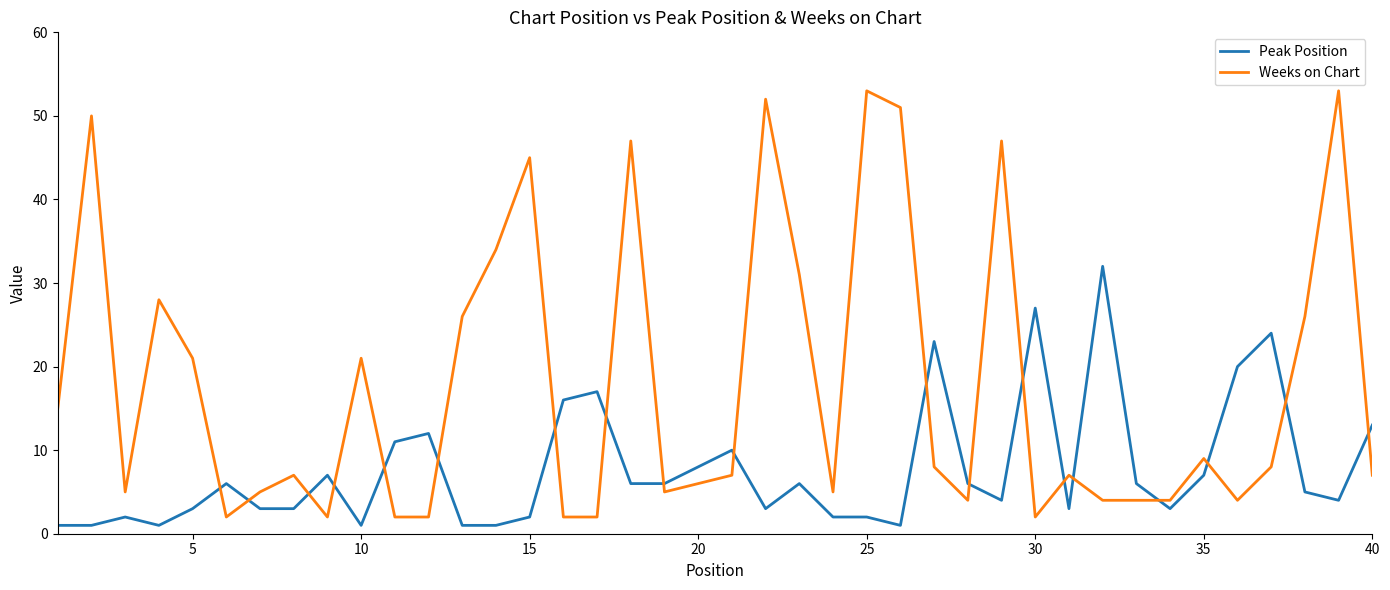

Which series ends up on top after the final intersection of Peak Position and Weeks on Chart?

Peak Position